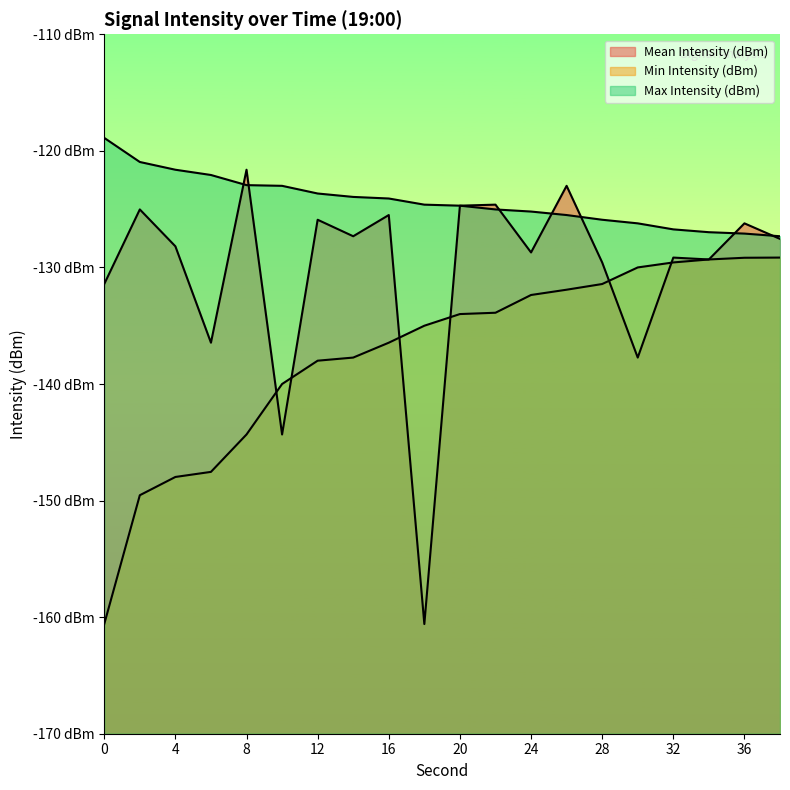

The value of Max Intensity (dBm) at 2 is -76.1. True or false?

False